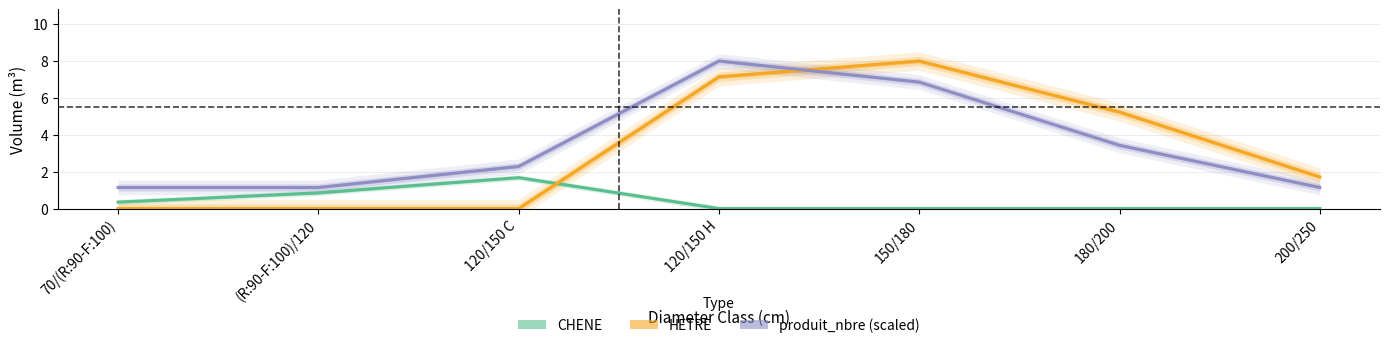

Reading left to right, extract all data points from this chart.

CHENE: 0.3	0.9	1.7	0.0	0.0	0.0	0.0
HETRE: 0.0	0.0	0.0	7.1	8.0	5.2	1.7
produit_nbre (scaled): 1.1	1.1	2.3	8.0	6.9	3.4	1.1